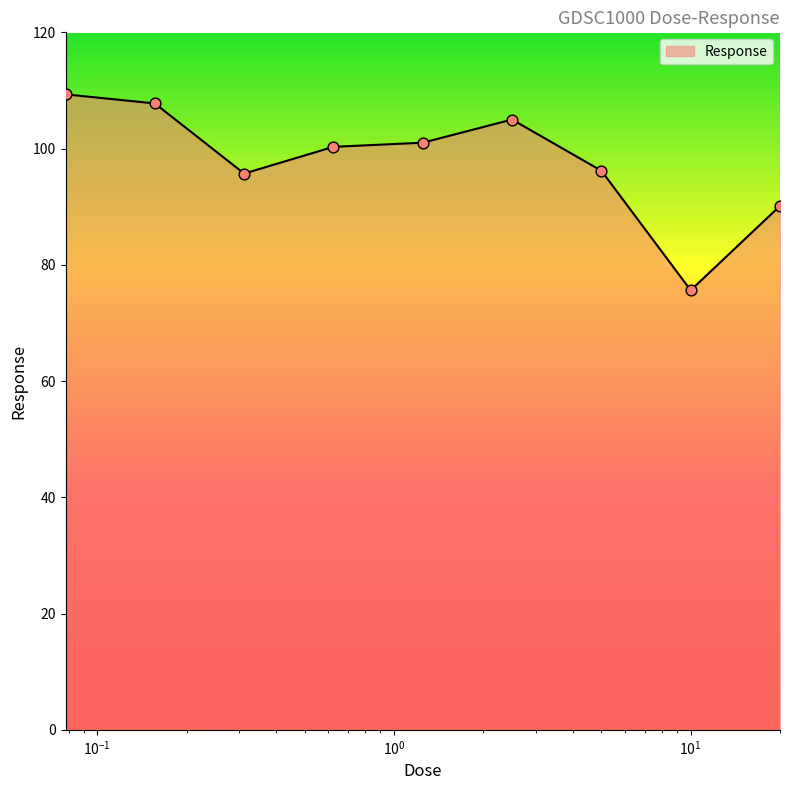

What is the smallest value displayed?

75.6